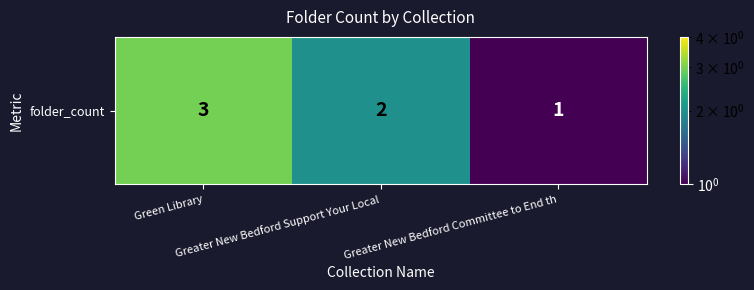

Approximately how many times larger is the value at Green Library compared to Greater New Bedford Support Your Local?

1.5